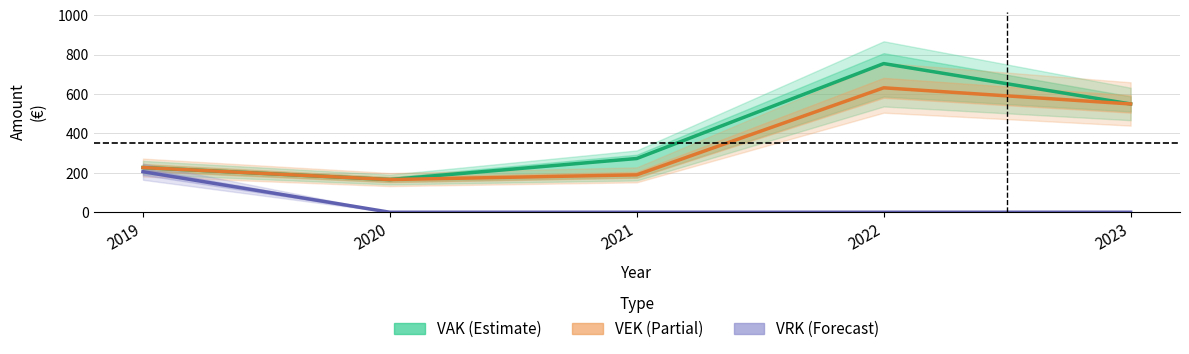

What is the value of the VAK point at the 3rd from the left?

273